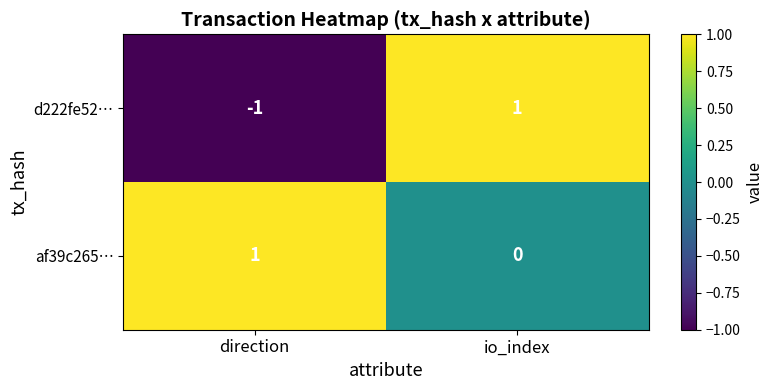

The value of af39c265… at direction is 1. True or false?

True